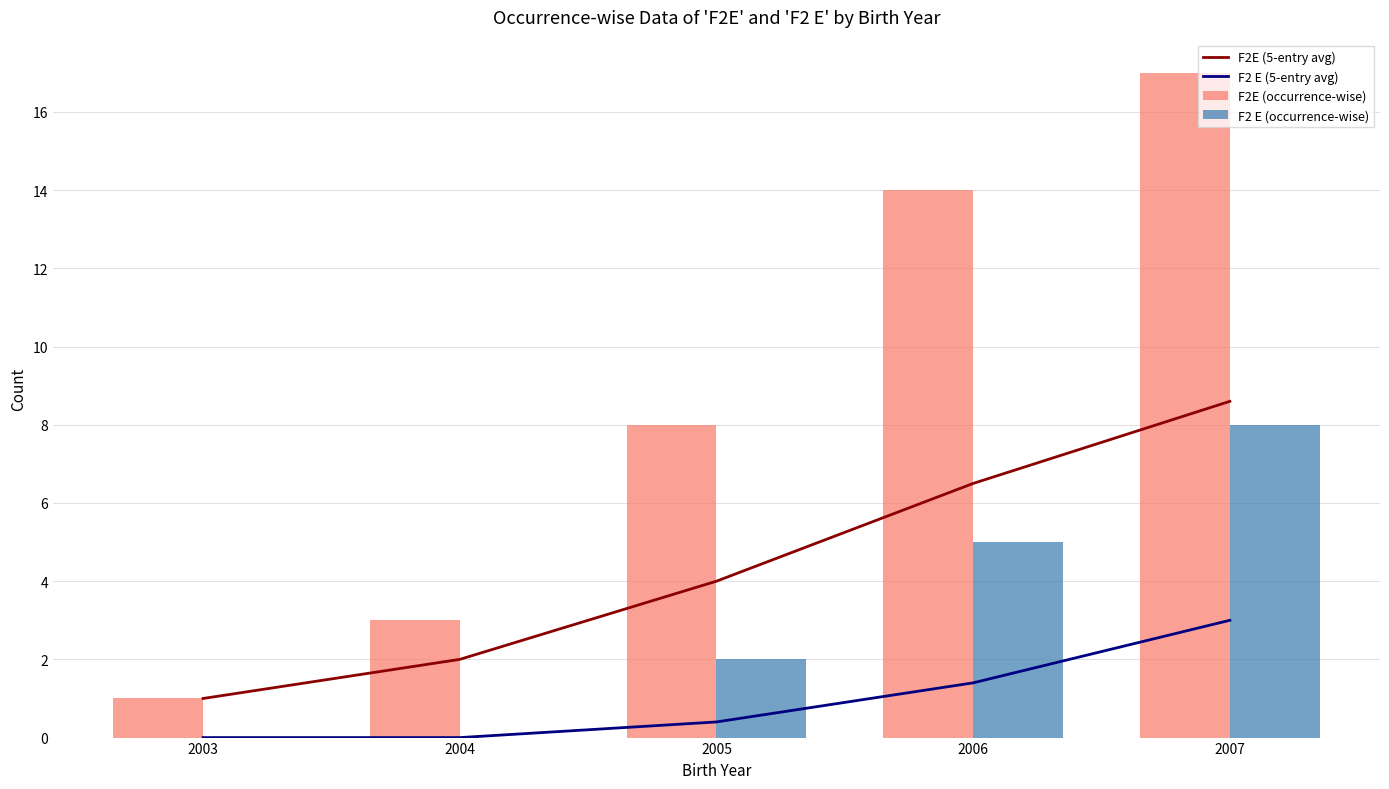

Reading left to right, extract all data points from this chart.

F2E (5-entry avg): 1.0	2.0	4.0	6.5	8.6
F2 E (5-entry avg): 0.0	0.0	0.4	1.4	3.0
F2E (occurrence-wise): 1.0	3.0	8.0	14.0	17.0
F2 E (occurrence-wise): 0.0	0.0	2.0	5.0	8.0